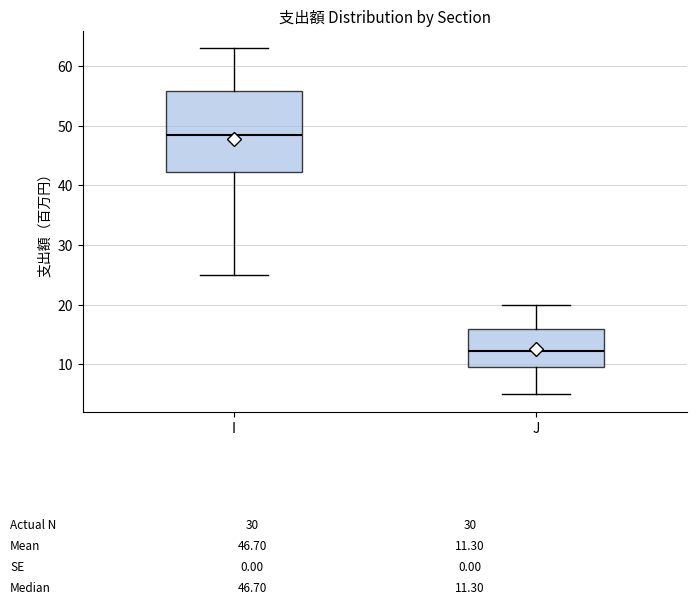

Comparing the boxes themselves (not the whiskers), which one is the tallest?

I